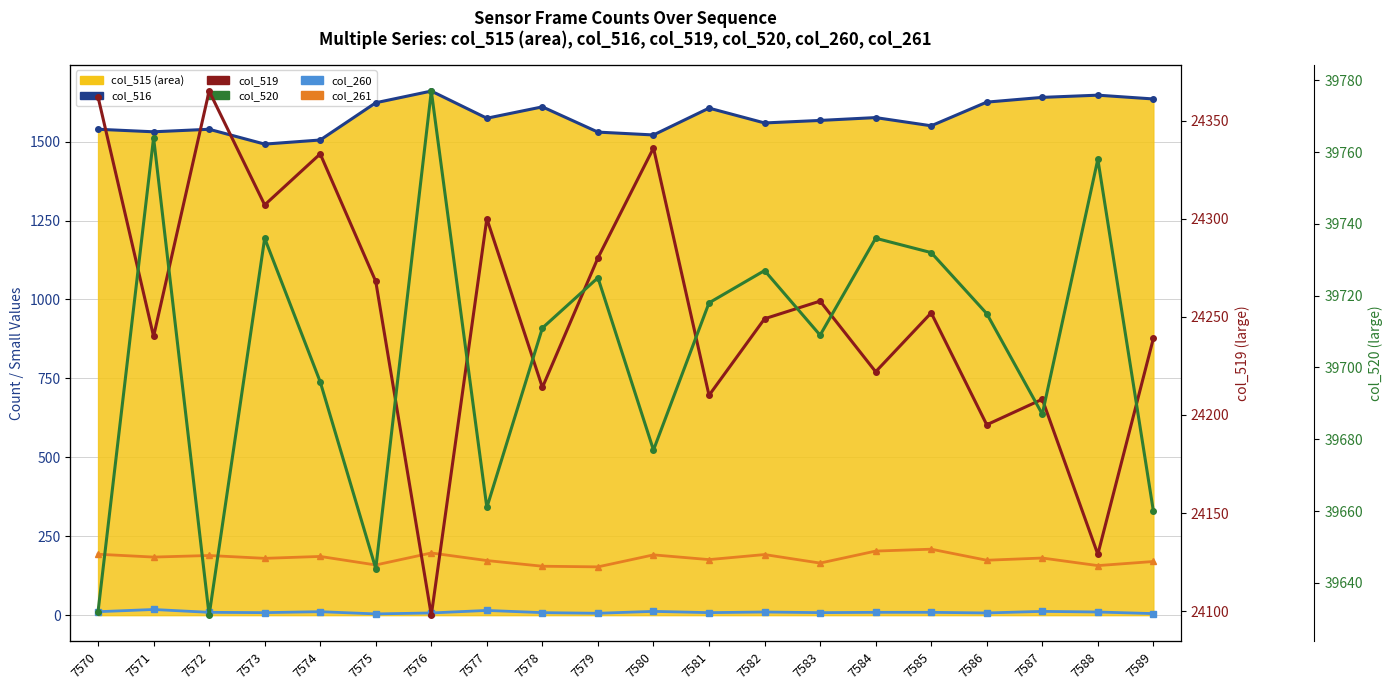

What is the difference between the highest and lowest values at 7578?

39703